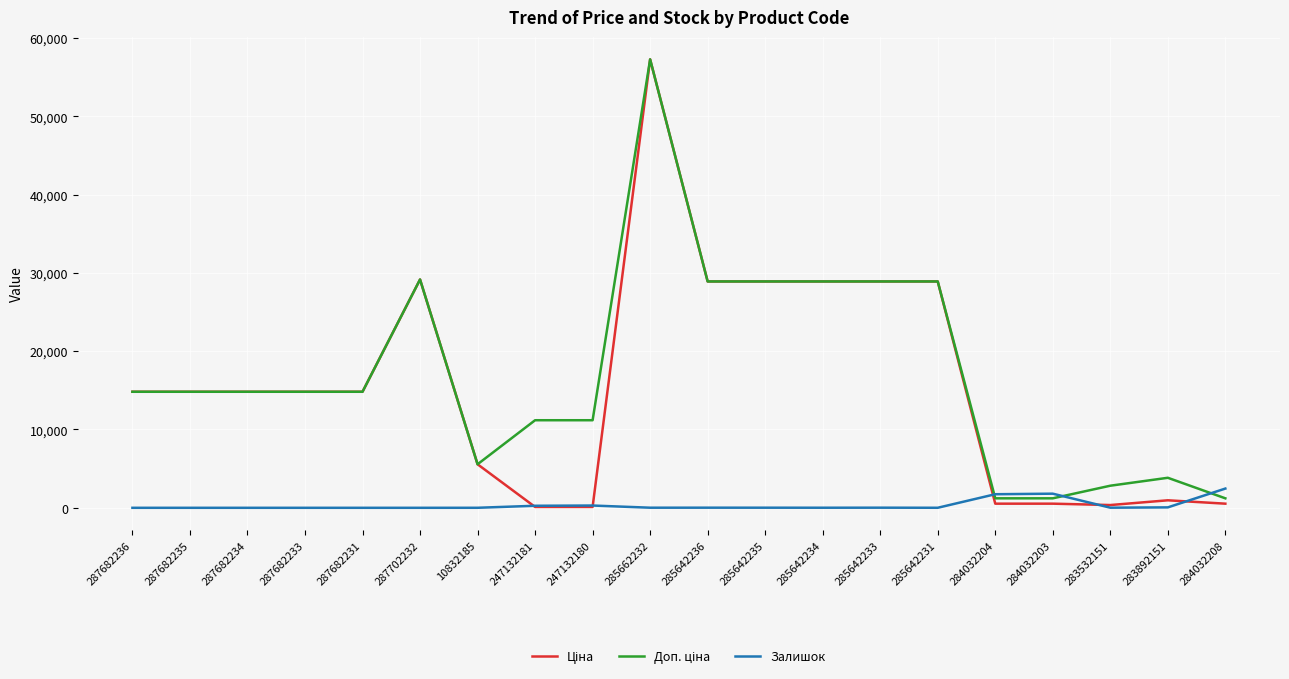

What is the total value across all series at 287702232?

58304.6